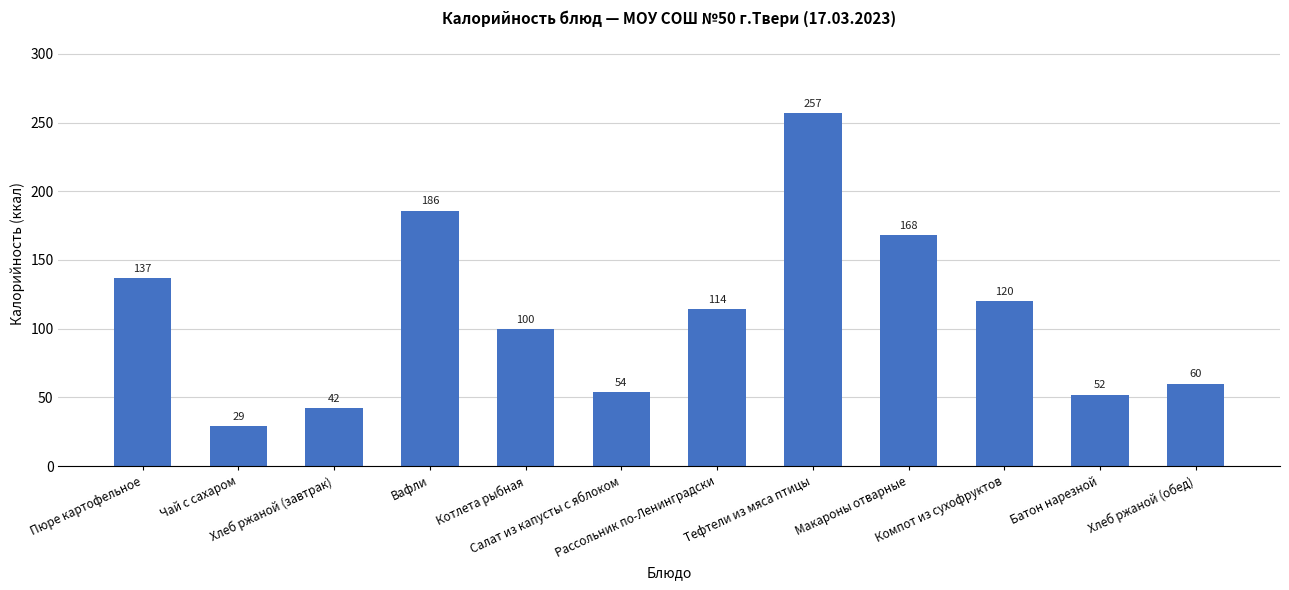

True or false: the data shows 71 at Макароны отварные.

False